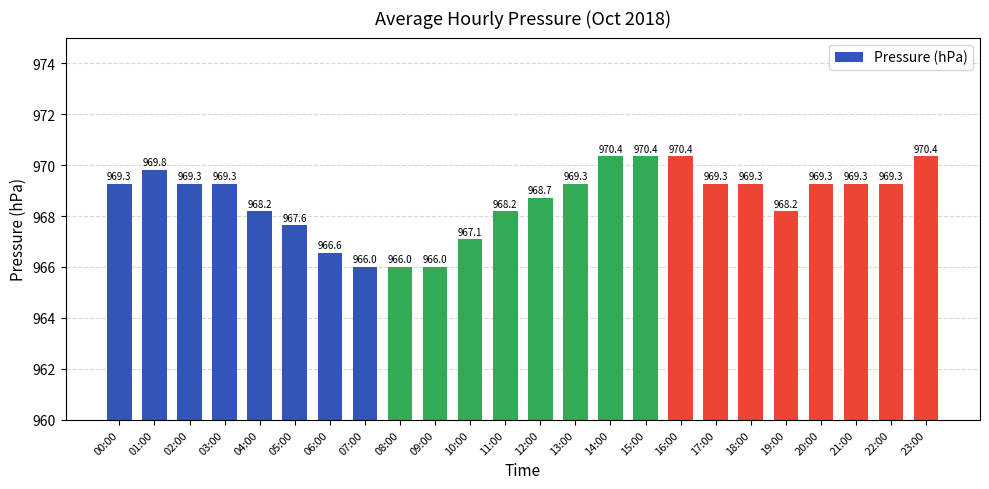

Between 06:00 and 07:00, which is larger?

06:00